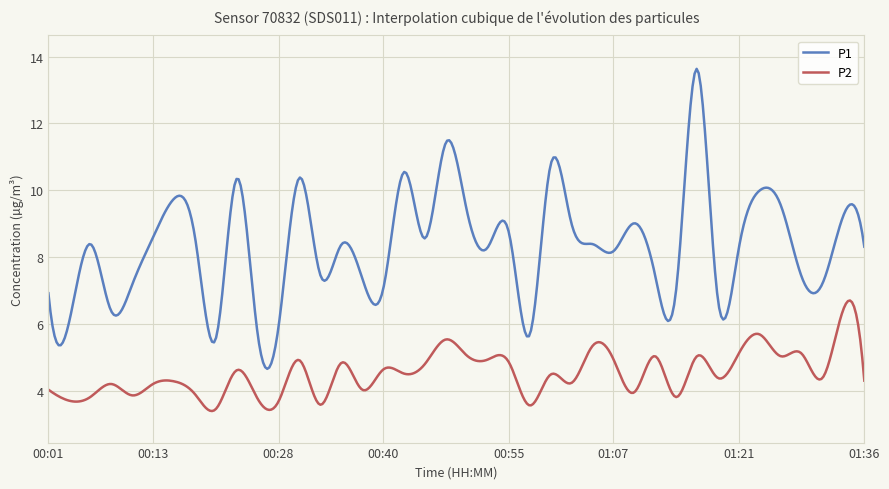

Count the number of data series in this chart.

2